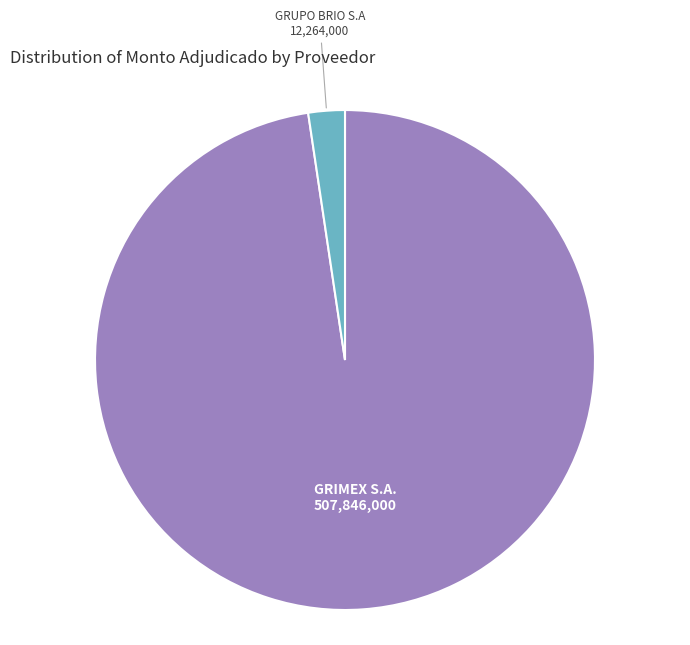

Does any single category account for the majority?

Yes